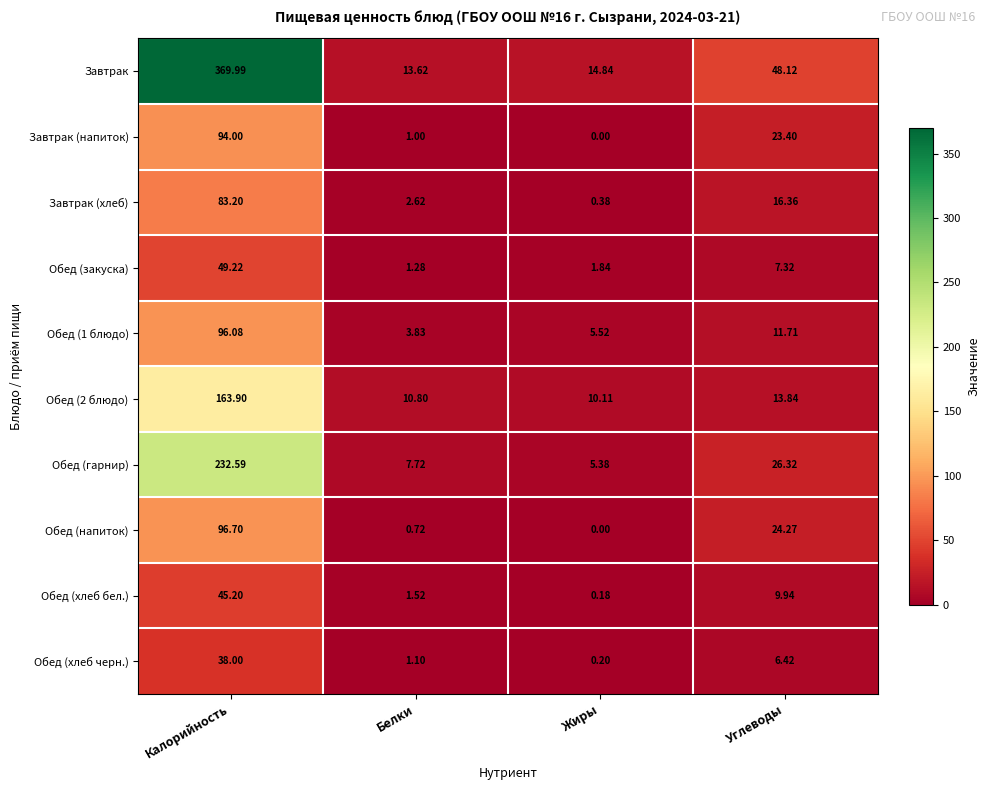

At which category is the sum across all series the highest?

Калорийность